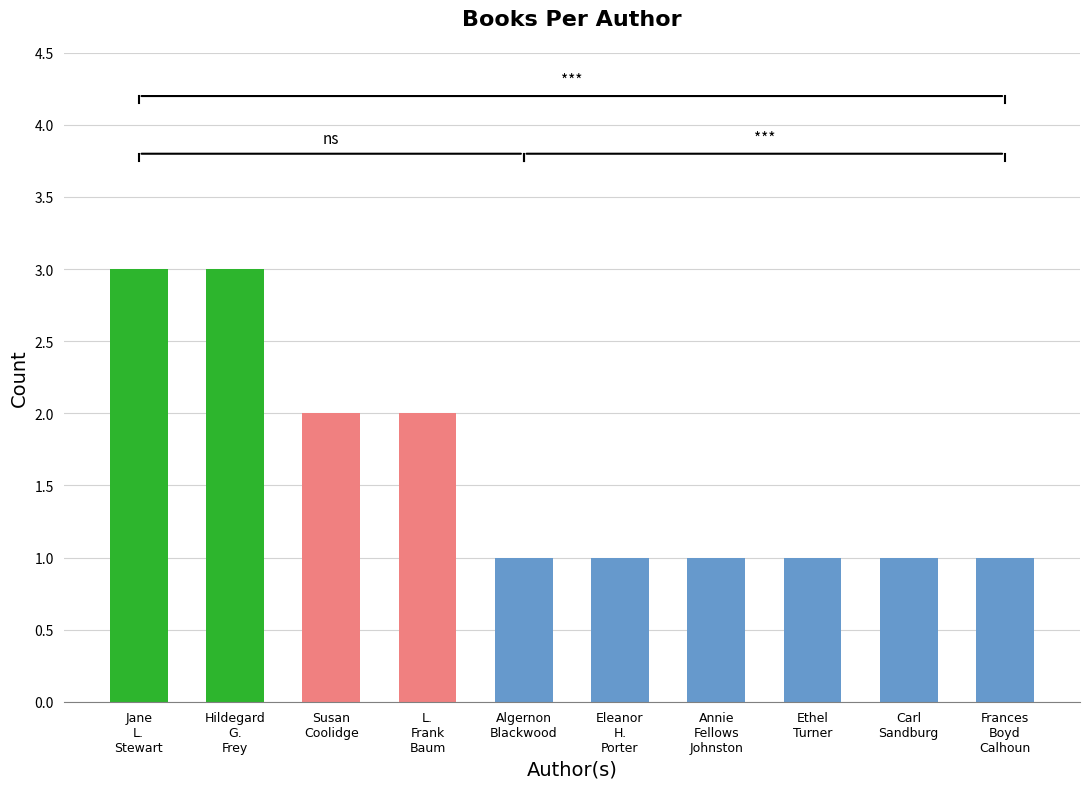

How many data points does each series have?

10